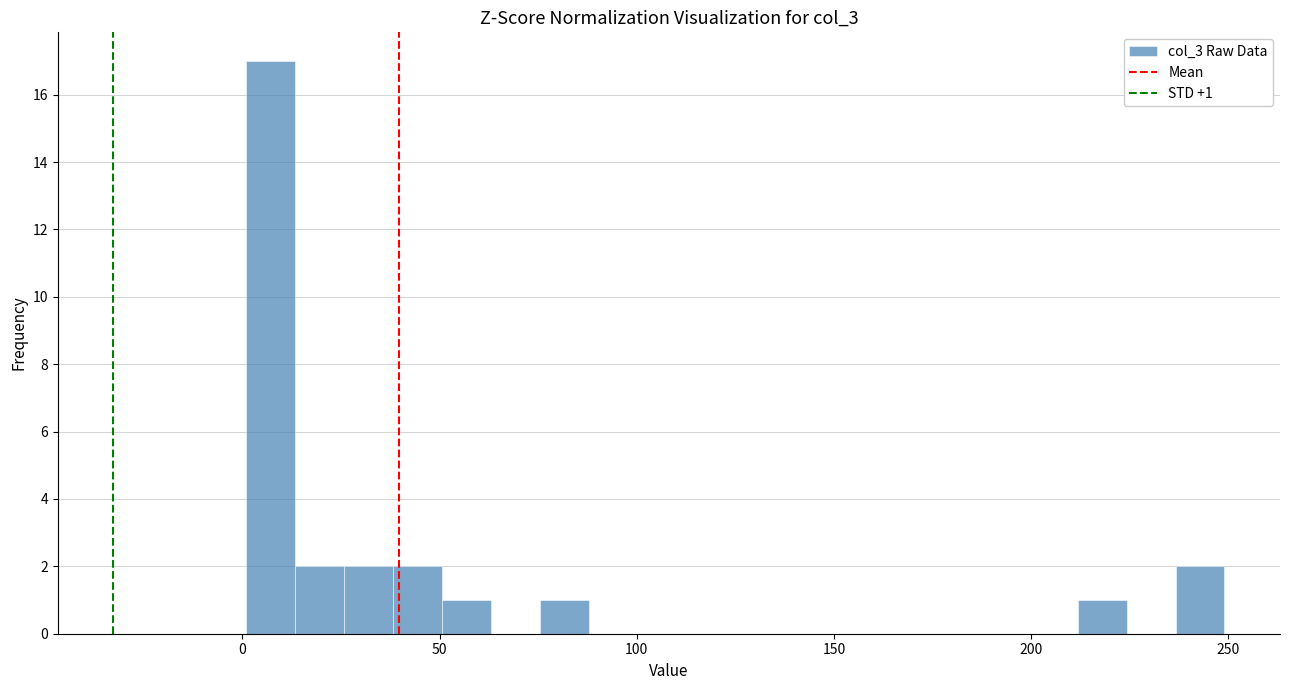

Read against the x-axis, roughly where is the centre of the tallest bar?

5